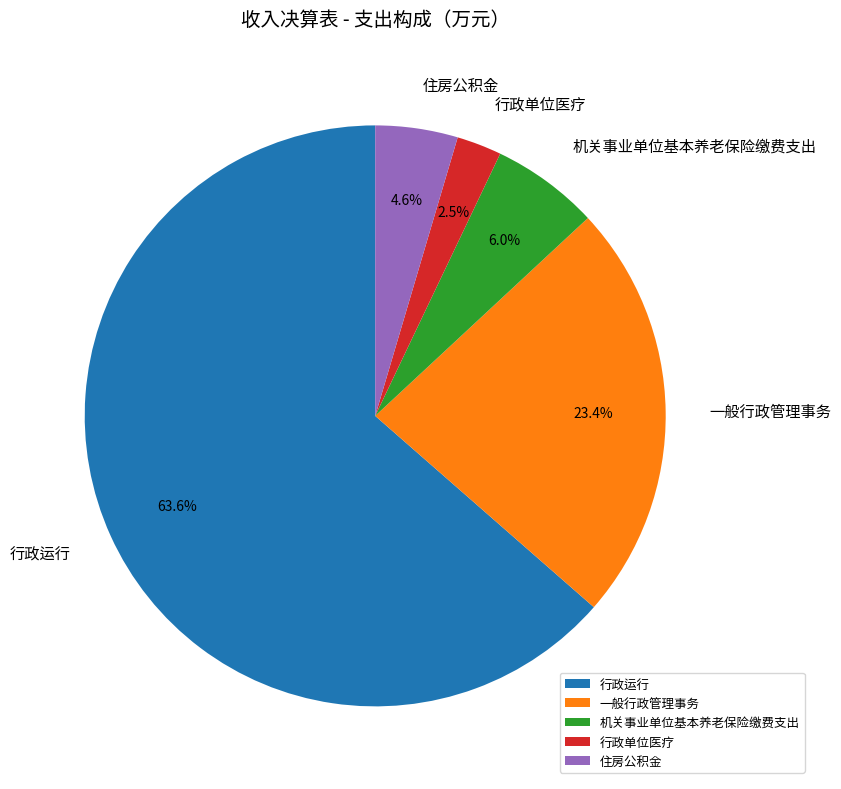

Count the number of slices in the pie.

5